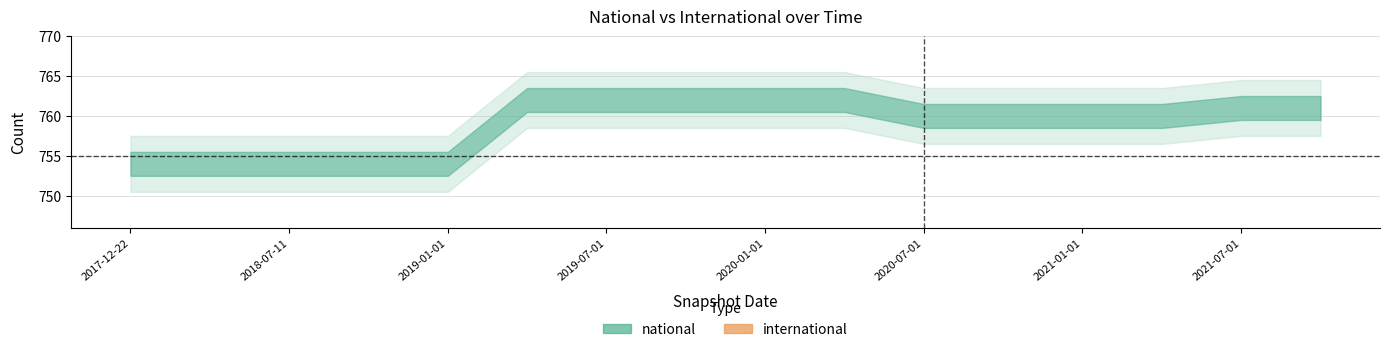

Count the national values in the range 754 to 762.

16